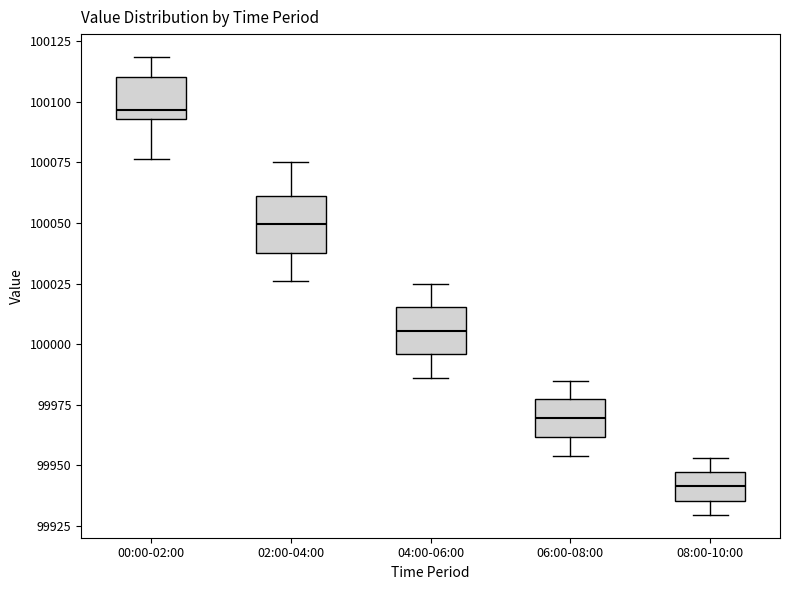

Reading left to right, read every box against the y-axis: the position of its median line, the range the box covers, and the ends of its whiskers. The values are not printed on the chart, so give them approximately, as read against the axis.

00:00-02:00: median 100095 (just above the box's lower edge), box 100095 to 100110, whiskers 100075 to 100120
02:00-04:00: median 100050, box 100040 to 100060, whiskers 100025 to 100075
04:00-06:00: median 100005, box 99995 to 100015, whiskers 99985 to 100025
06:00-08:00: median 99970, box 99960 to 99975, whiskers 99955 to 99985
08:00-10:00: median 99940, box 99935 to 99945, whiskers 99930 to 99955